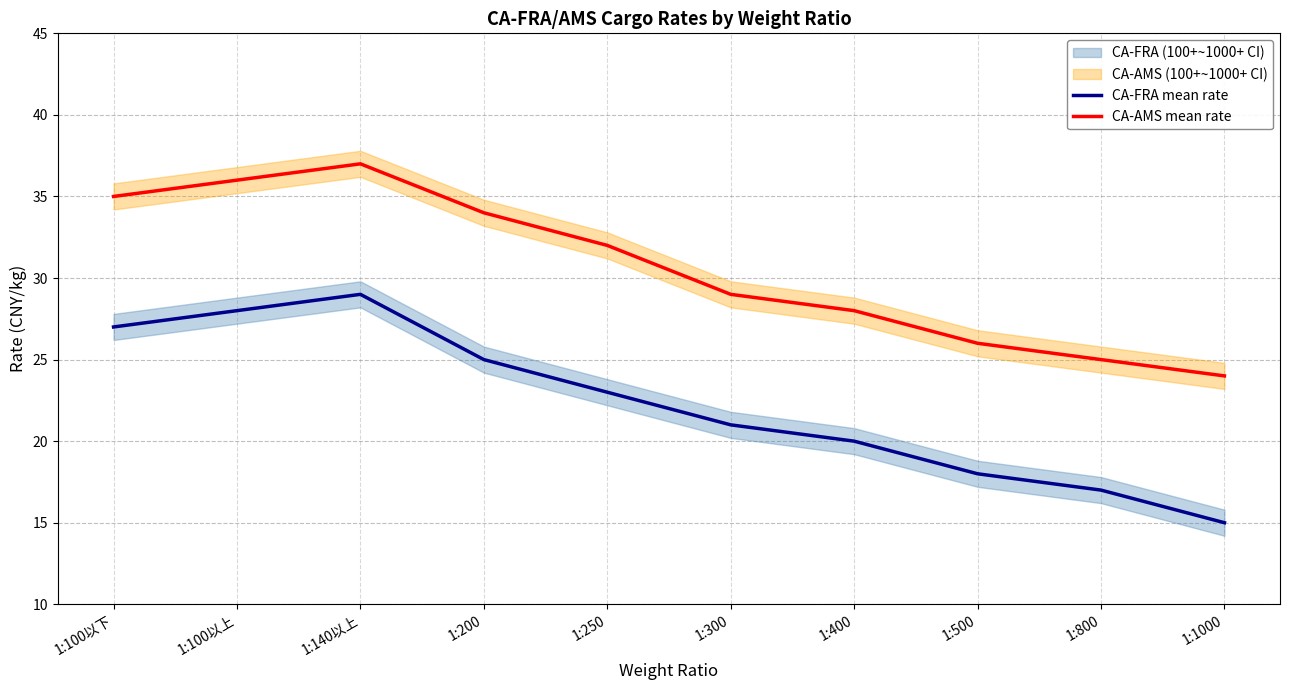

How many data points in CA-FRA mean rate are above 23?

4